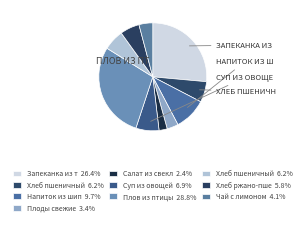

How many slices are in this pie chart?

10